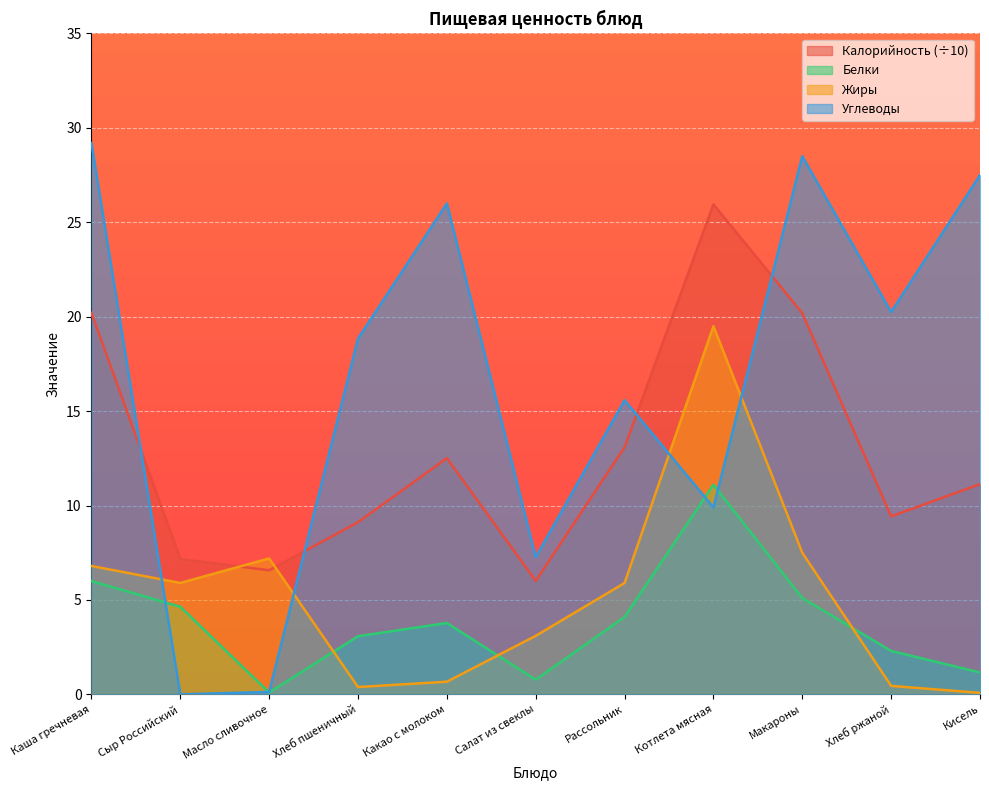

At which category is the sum across all series the highest?

Котлета мясная